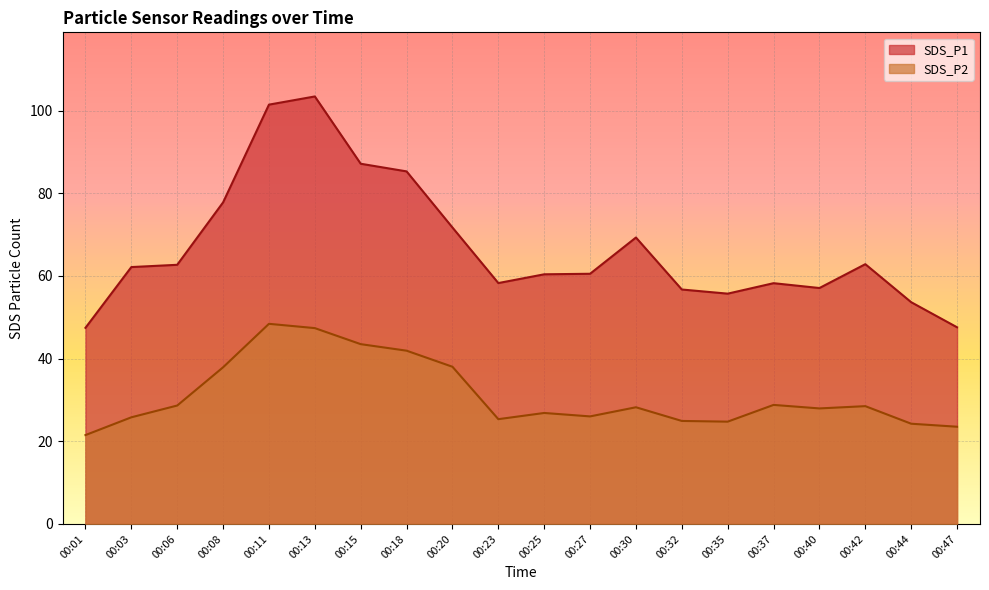

What is the difference between the SDS_P2 values at 00:06 and 00:20?

9.4